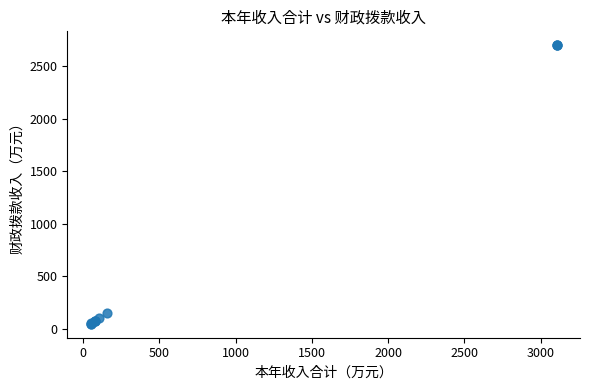

What Y value in the scatter plot is closest to 1372?

154.5